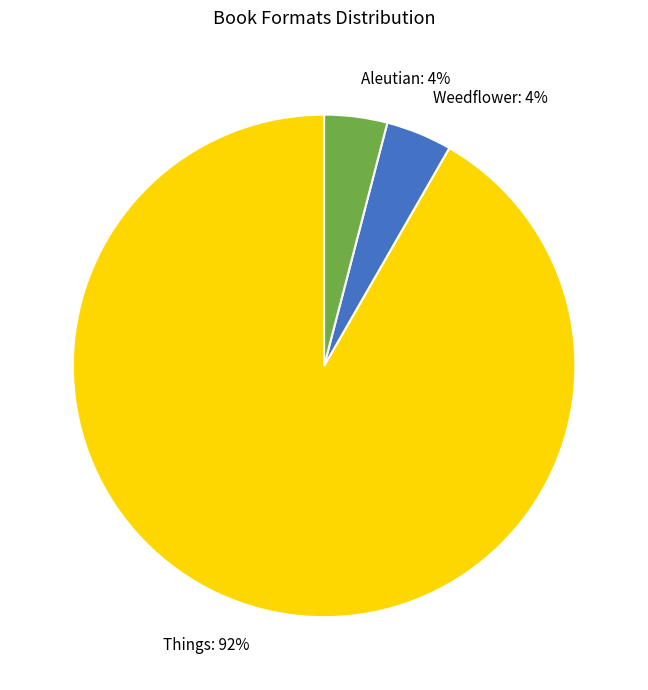

Is there any slice that represents more than half of the pie?

Yes